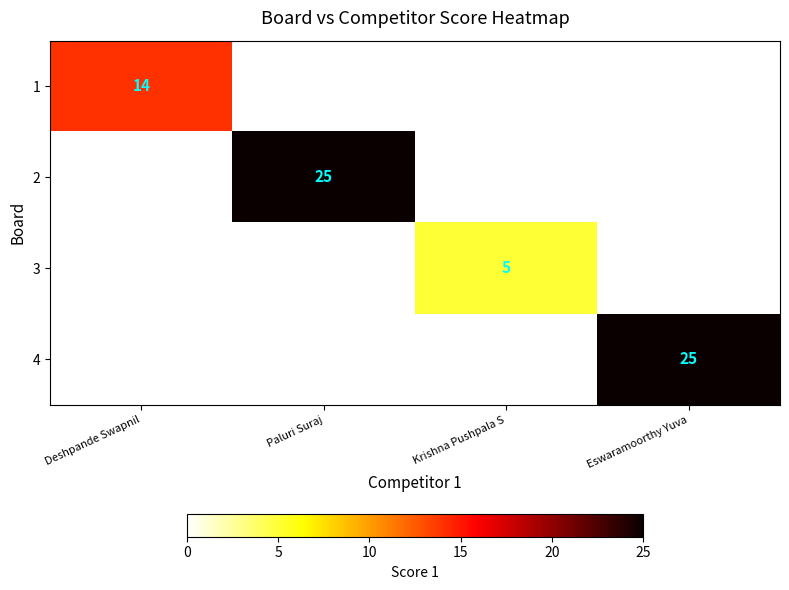

True or false: 4 has a value of 39 at Eswaramoorthy Yuva.

False